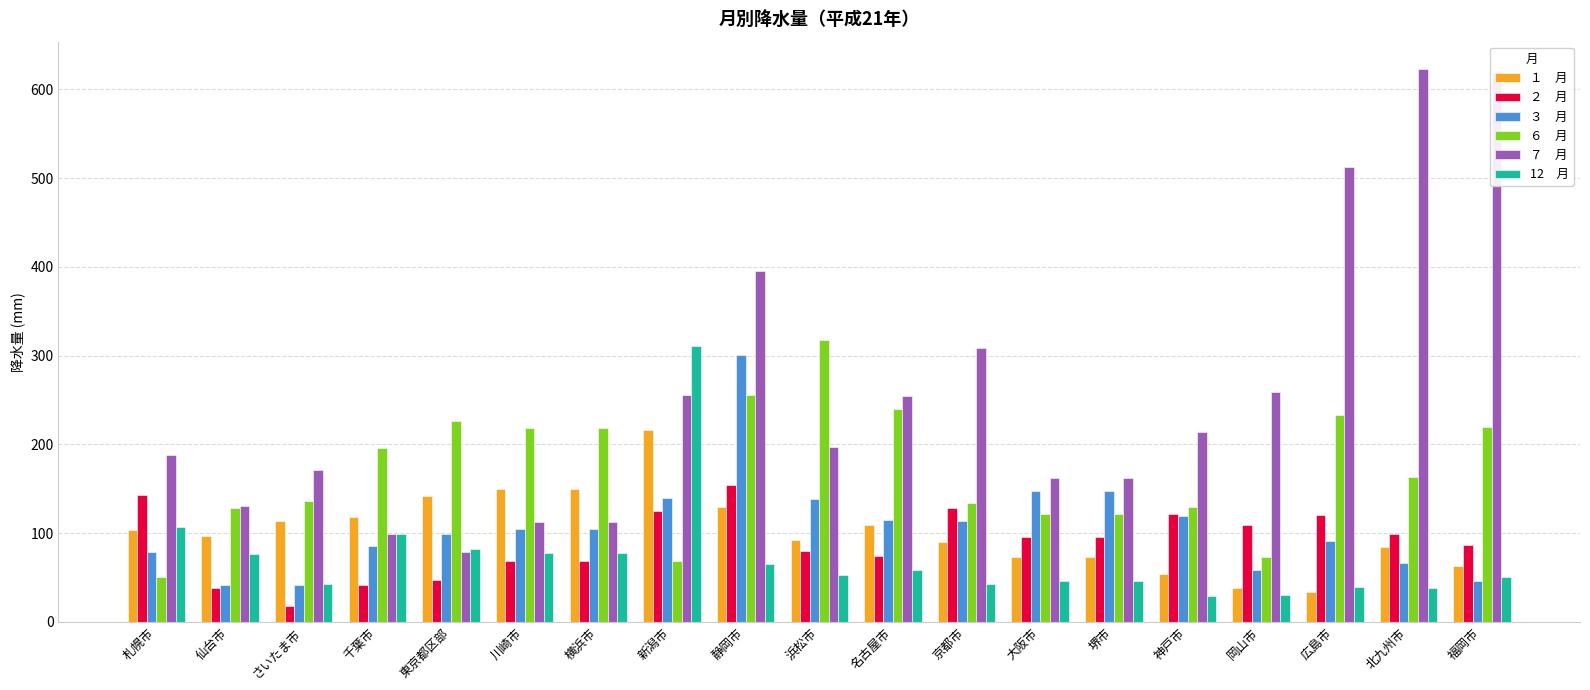

At which category is the sum across all series the highest?

静岡市